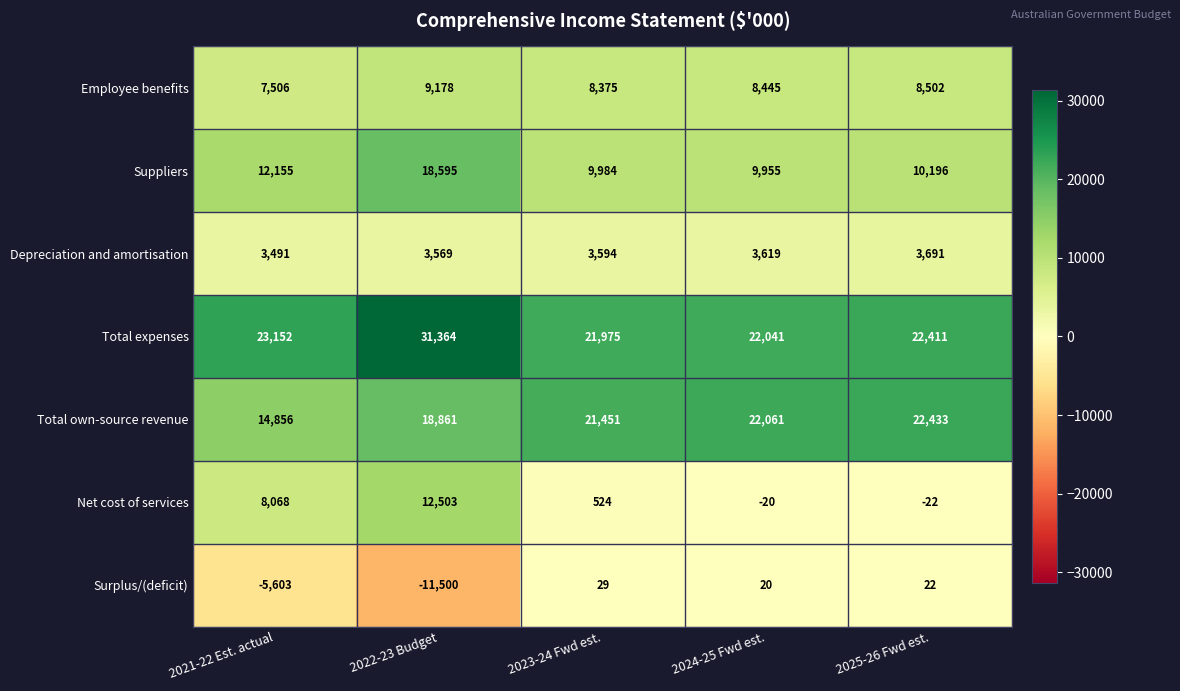

Which series has the largest total across all categories?

Total expenses